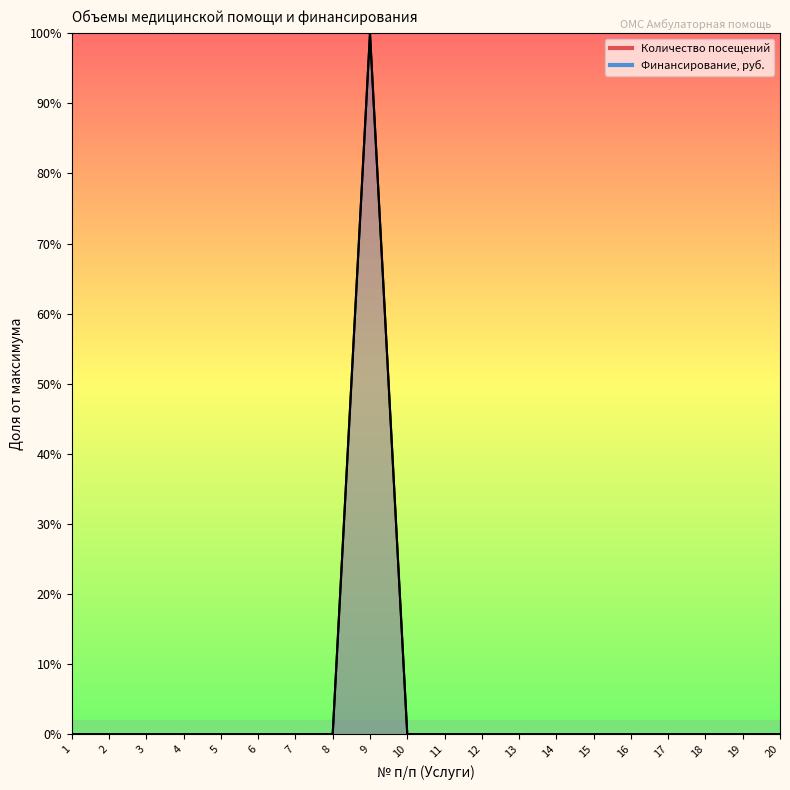

True or false: Количество посещений and Финансирование, руб. intersect in this chart.

False